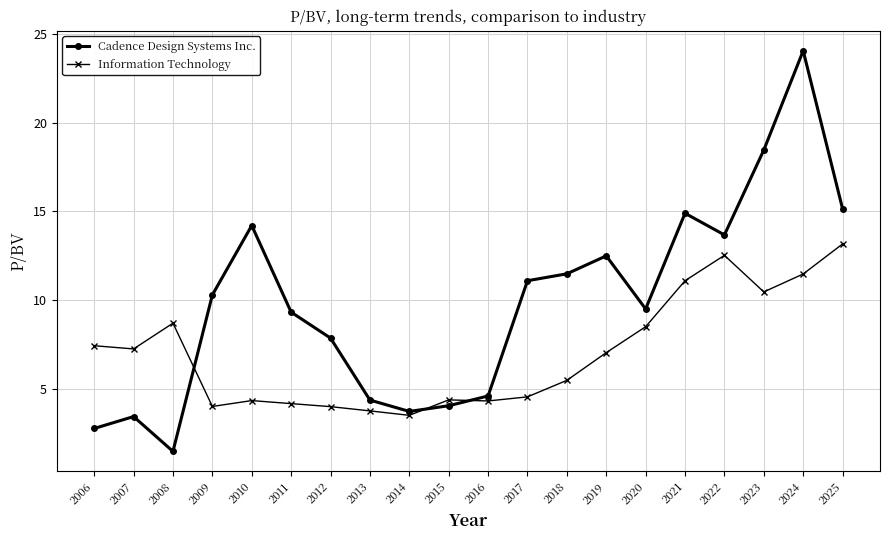

List the series in order of their peak value, highest first.

Cadence Design Systems Inc., Information Technology